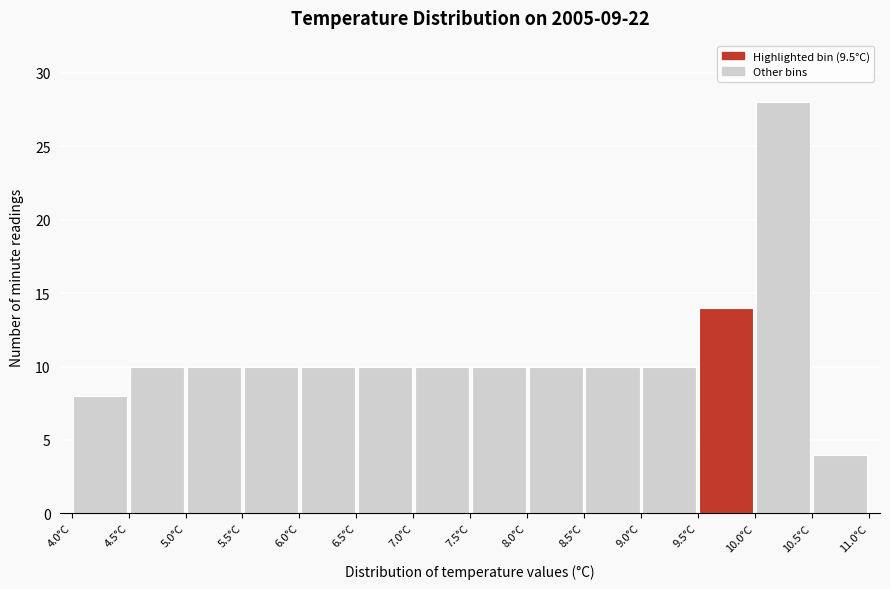

What is the height of the bar covering 8.5 to 9.0 on the x-axis? The values are not printed on the chart, so give them approximately, as read against the axis.

10